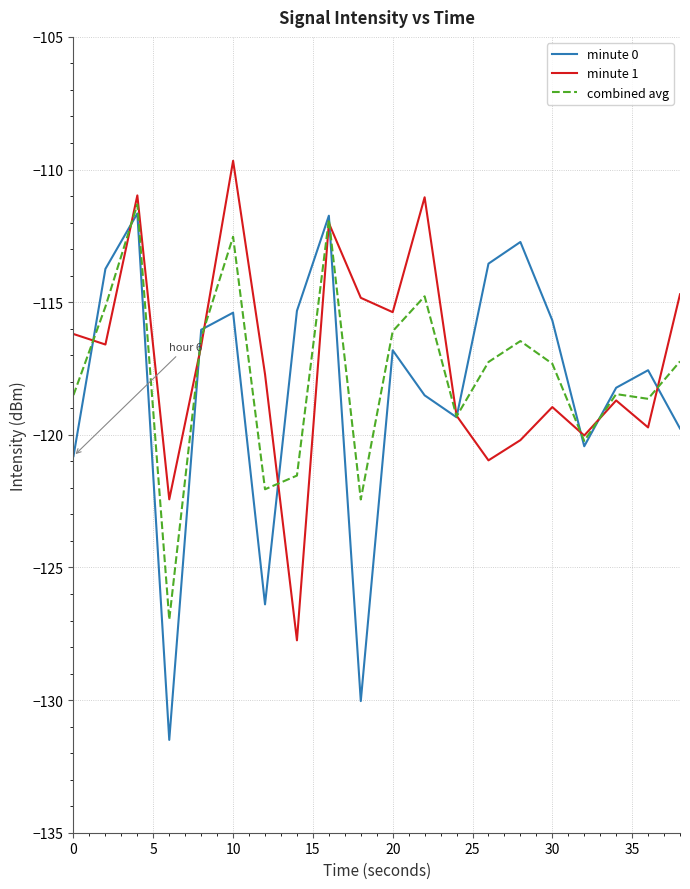

What is the lowest value of the minute 0 series?

-131.5